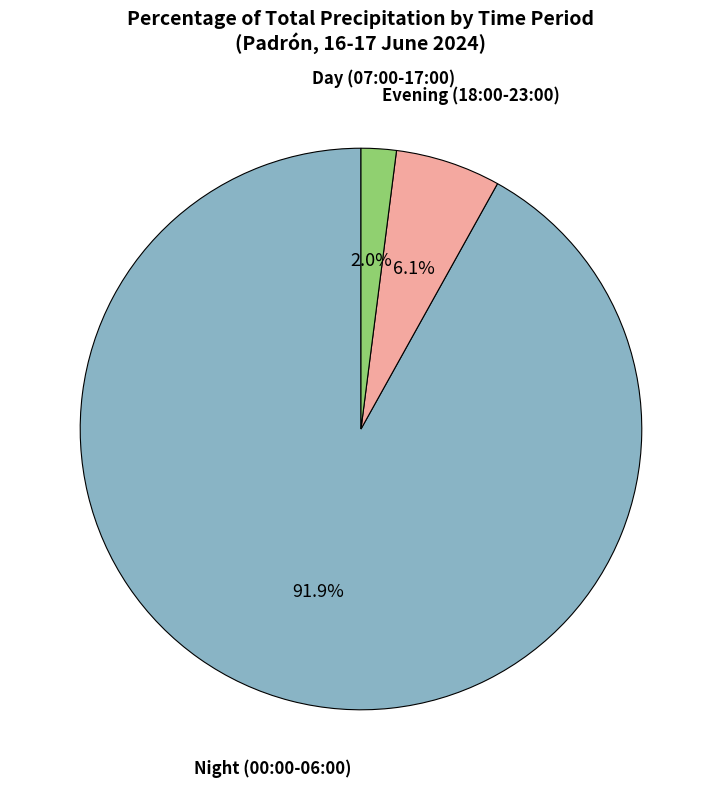

Does any single category account for the majority?

Yes